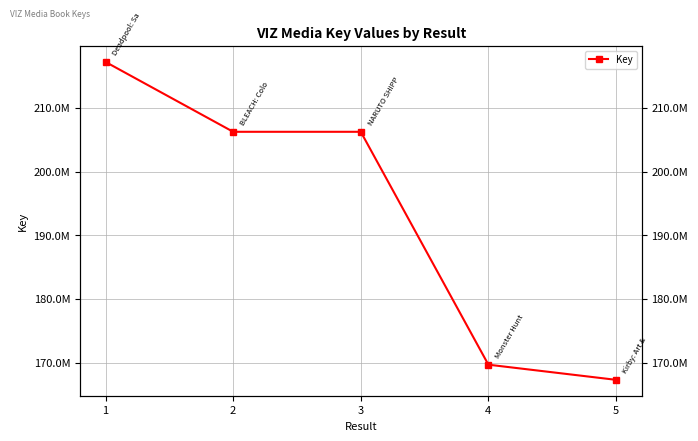

Approximately how many times larger is the value at 3 compared to 2?

1.0